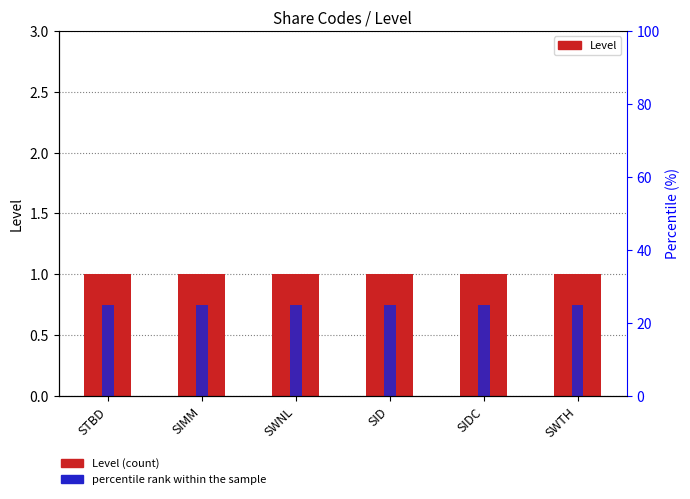

What is the value of the percentile rank within the sample bar at the 6th from the left?

25